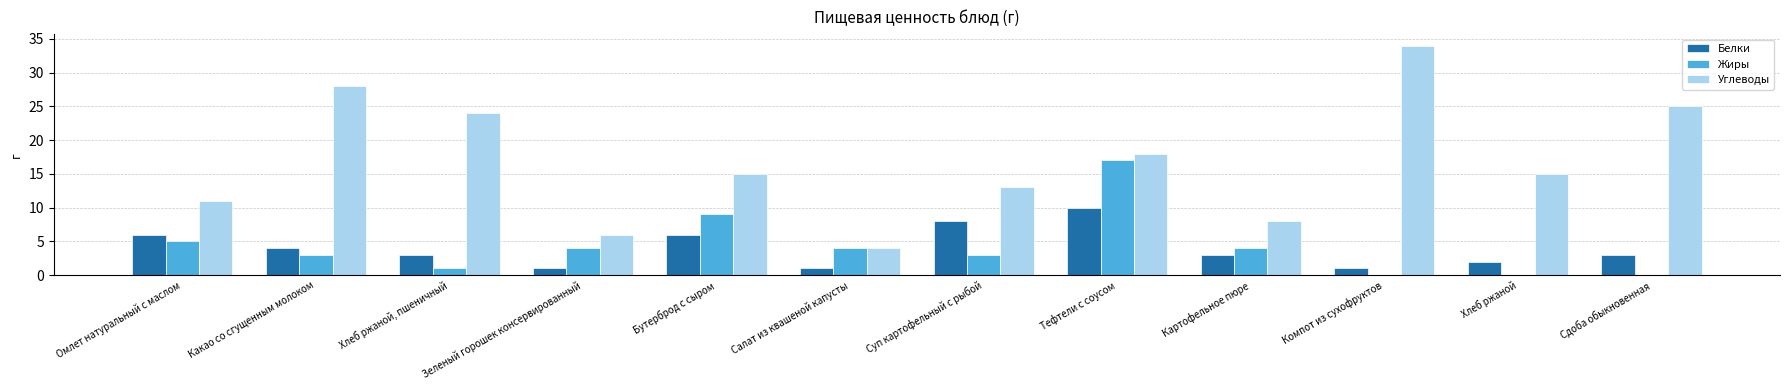

Which series has the largest range (max minus min)?

Углеводы